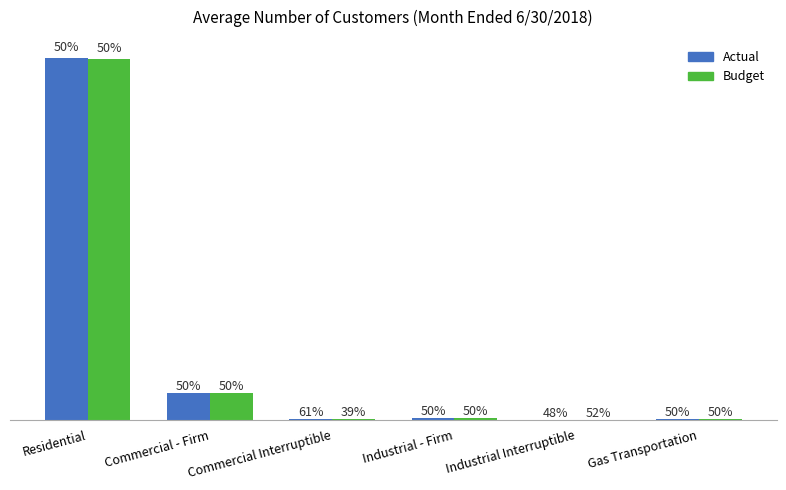

Are the bars horizontal?

No